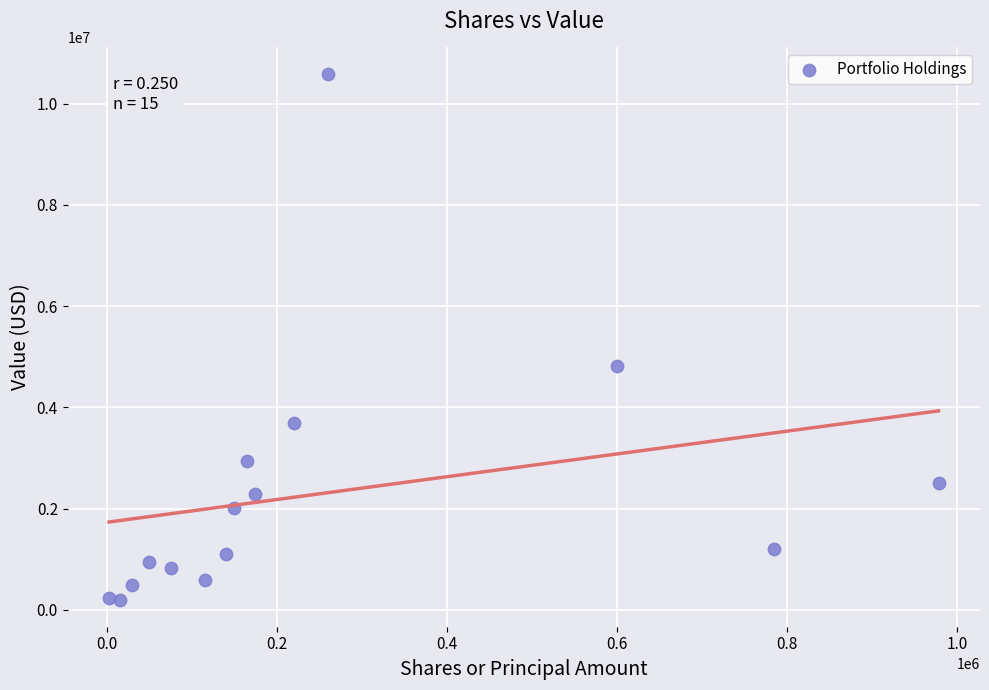

What Y value in the scatter plot is closest to 5388500?

4818000